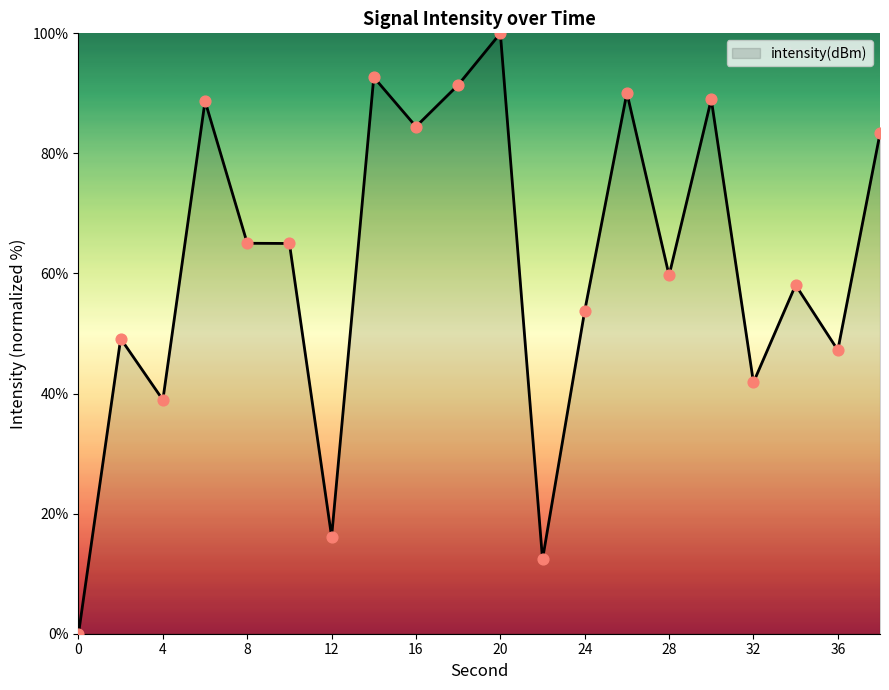

What is the greatest value displayed?

100.0